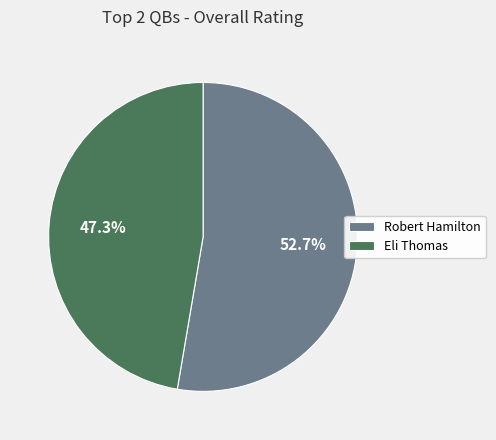

Does Robert Hamilton represent more than half of the total?

Yes